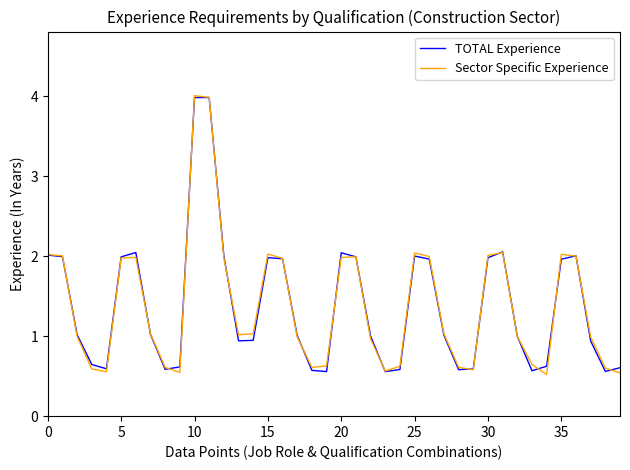

Which series has the largest range (max minus min)?

Sector Specific Experience